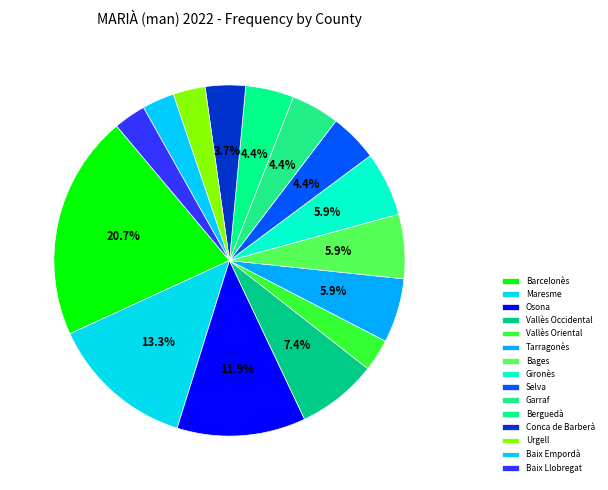

To the nearest percent, what is the difference between the Selva and Baix Empordà slice percentages?

1%